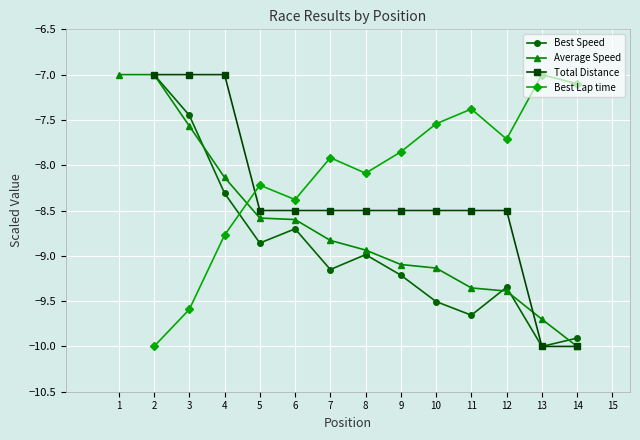

At which category does the chart reach its peak across all series?

2